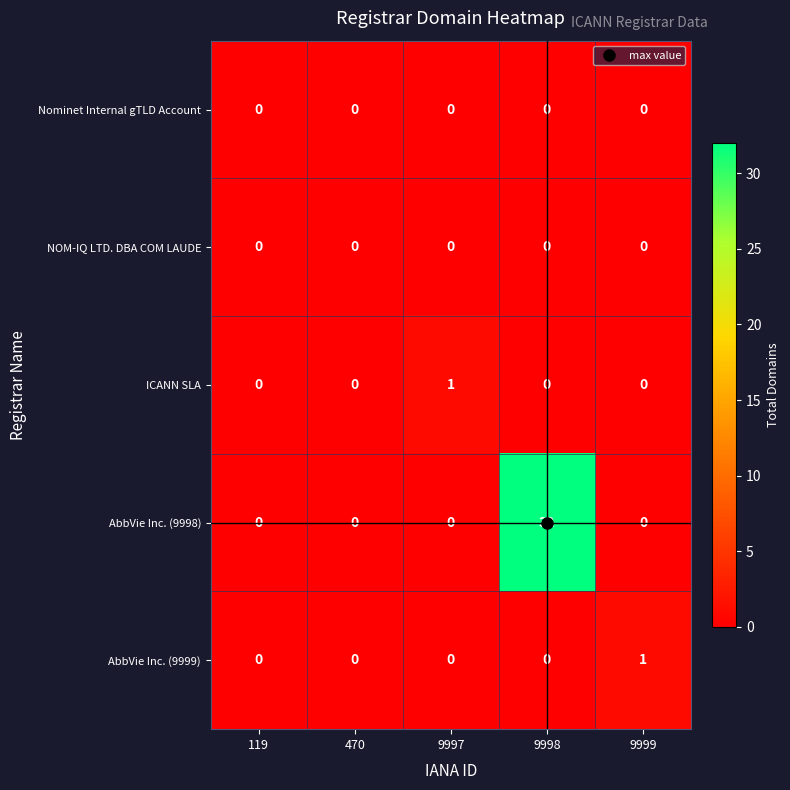

Count the number of data series in this chart.

5